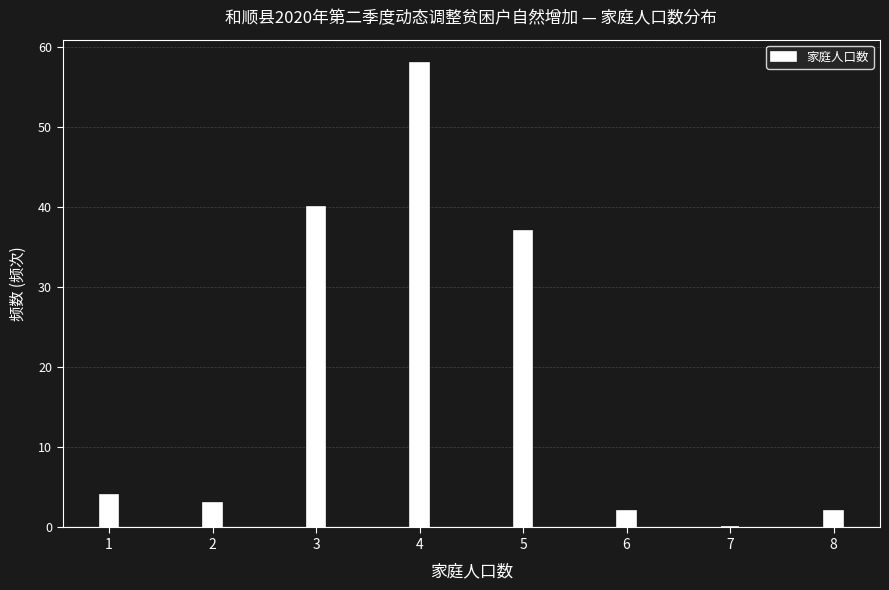

Reading left to right, list all the values displayed in this chart.

1=4	2=3	3=40	4=58	5=37	6=2	7=0	8=2